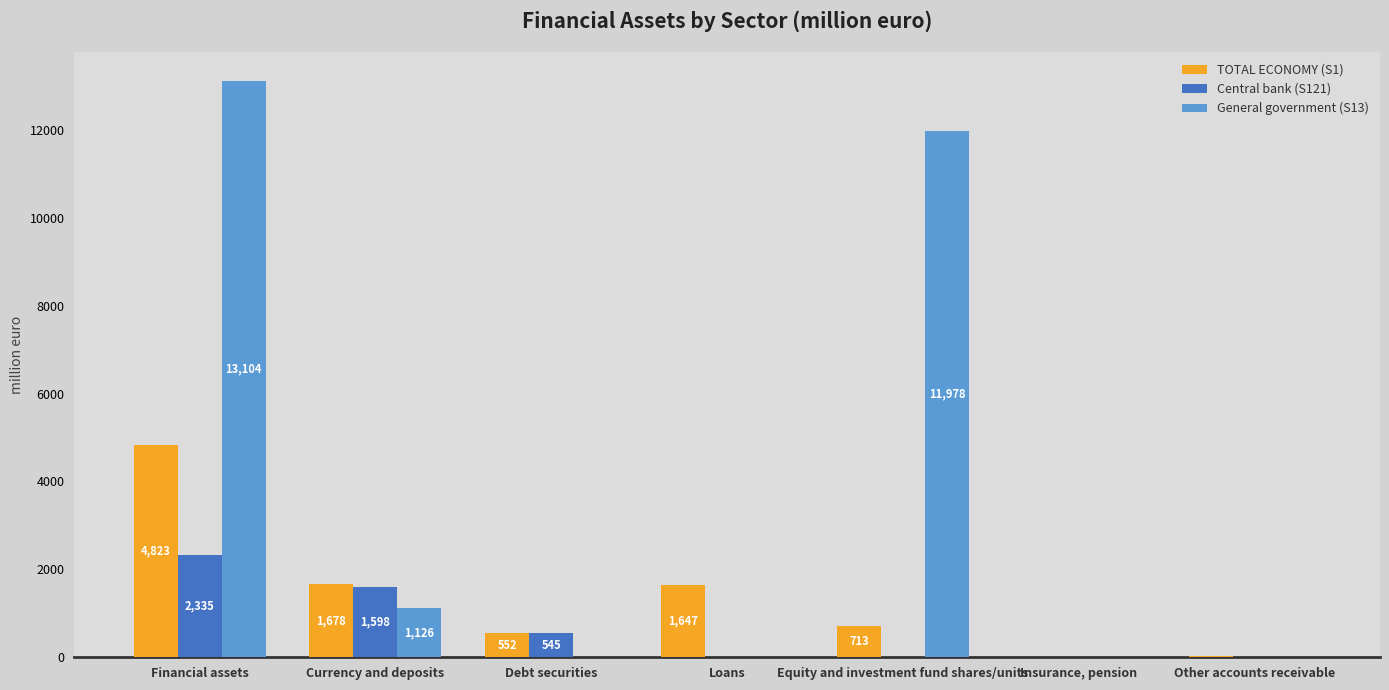

How many data points in General government (S13) are above 0?

3